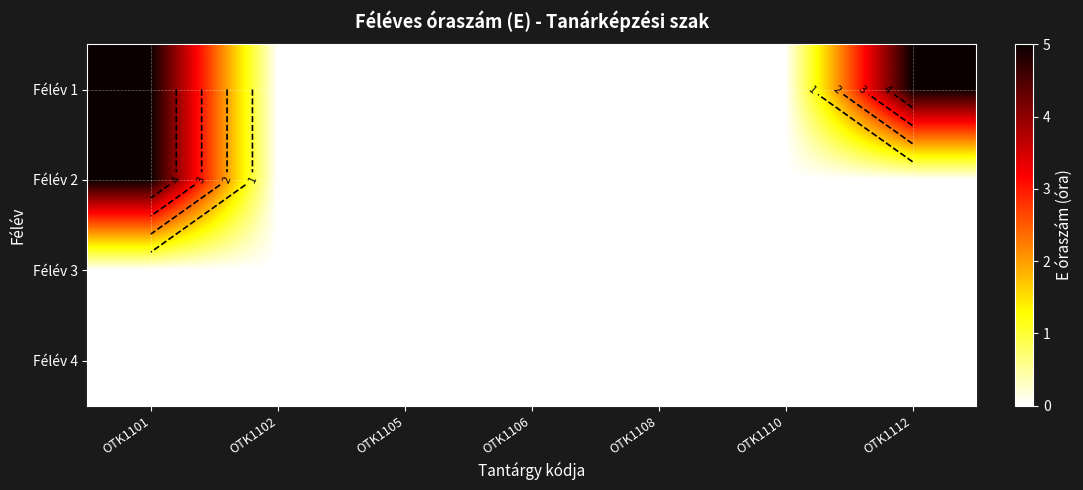

What is the maximum value for Félév 1?

5